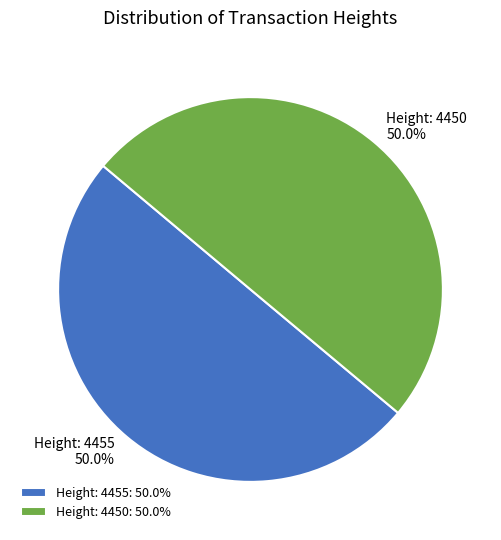

To the nearest percent, what portion does Height: 4450 represent?

50%